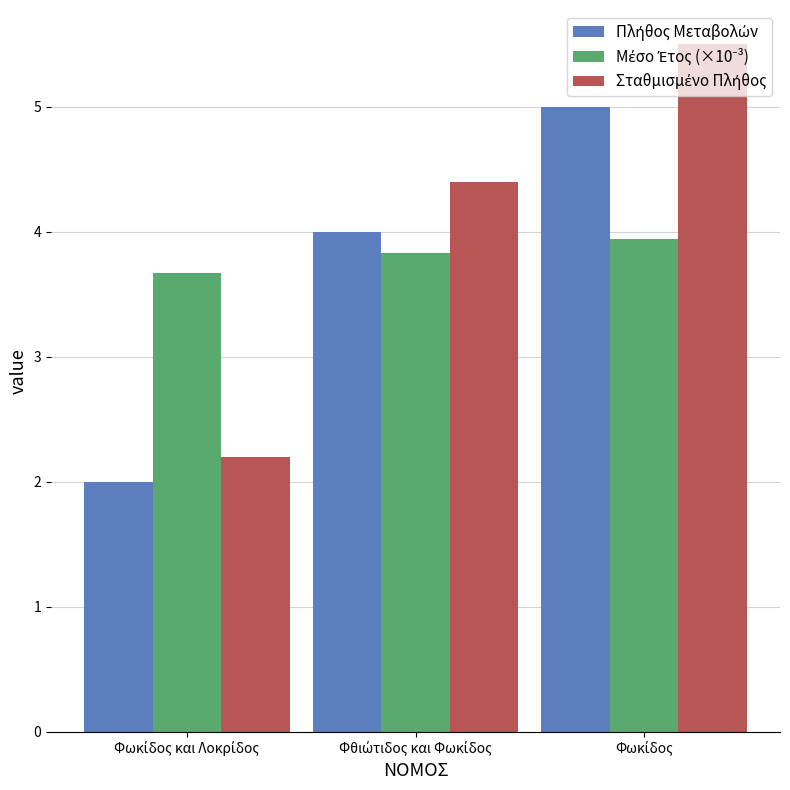

At how many categories does at least one series exceed 3?

3